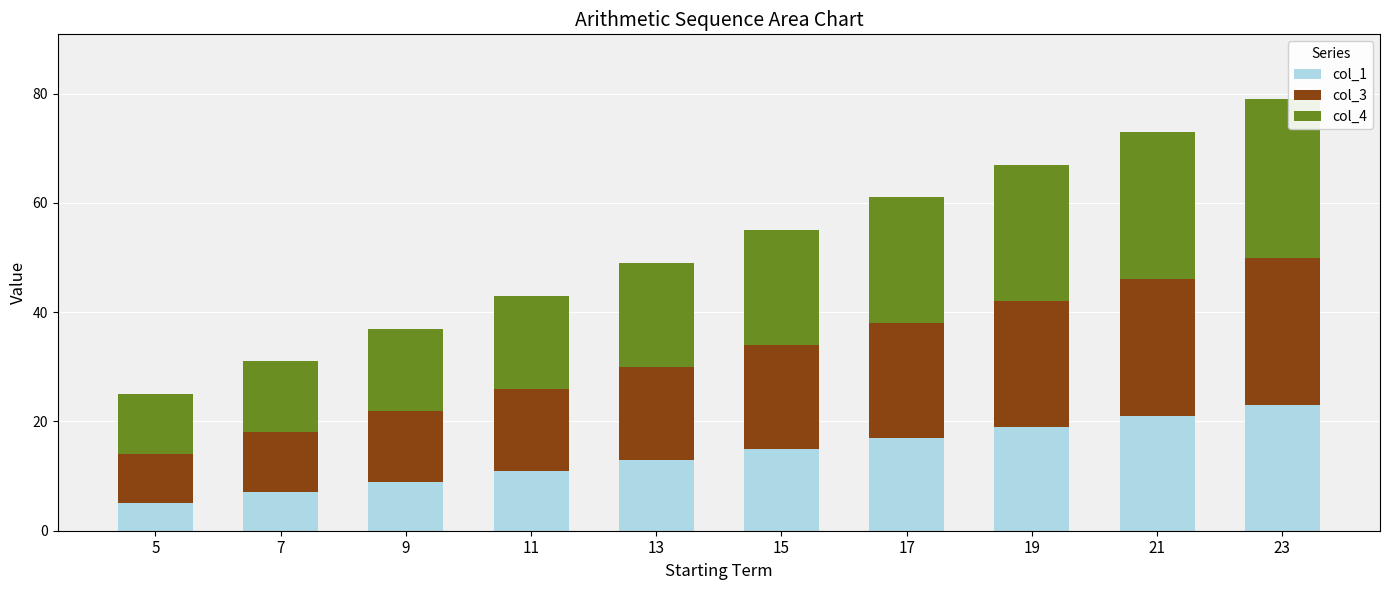

Rank the categories by col_1 value from highest to lowest.

23, 21, 19, 17, 15, 13, 11, 9, 7, 5